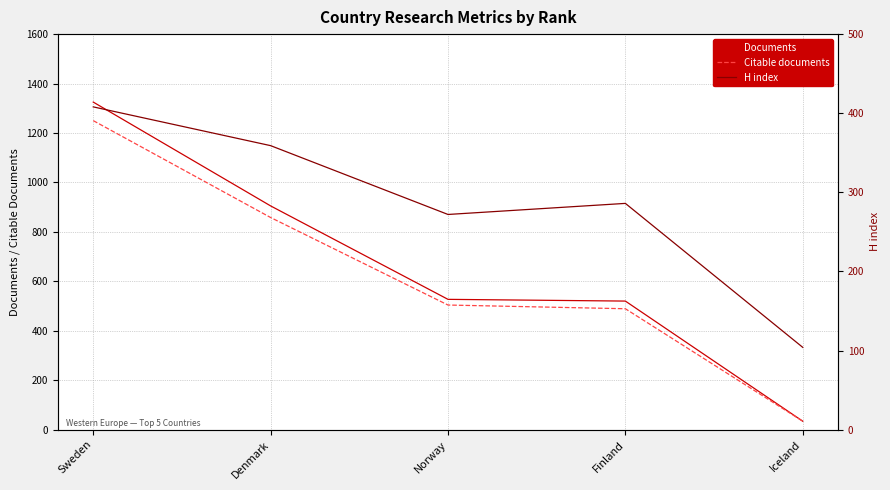

The Citable documents series shows 19 at Iceland. True or false?

False